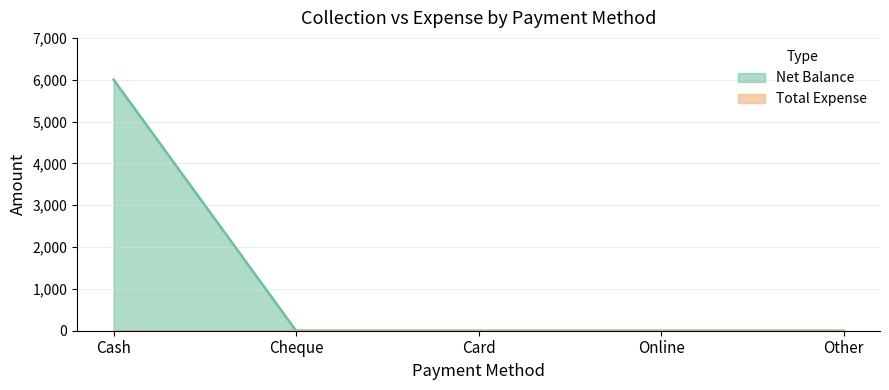

Where is the data nearest to the value 3000?

Cash